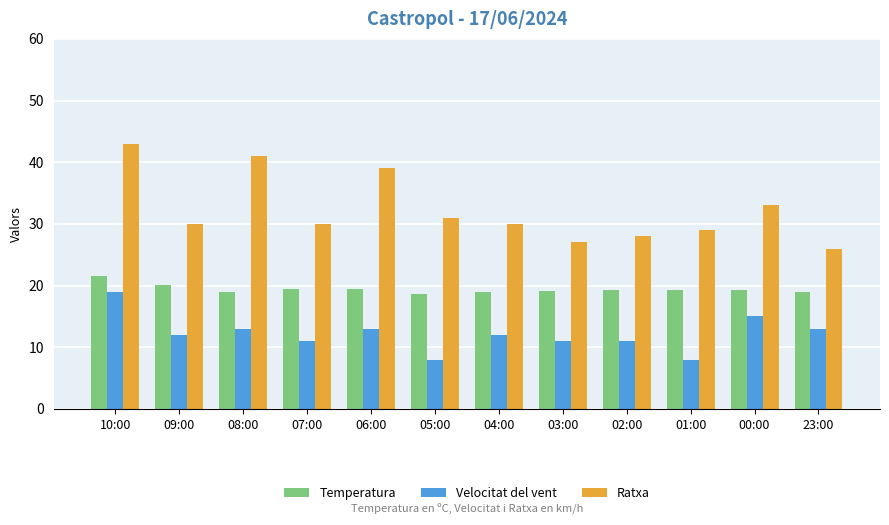

At how many categories does at least one series exceed 19?

12